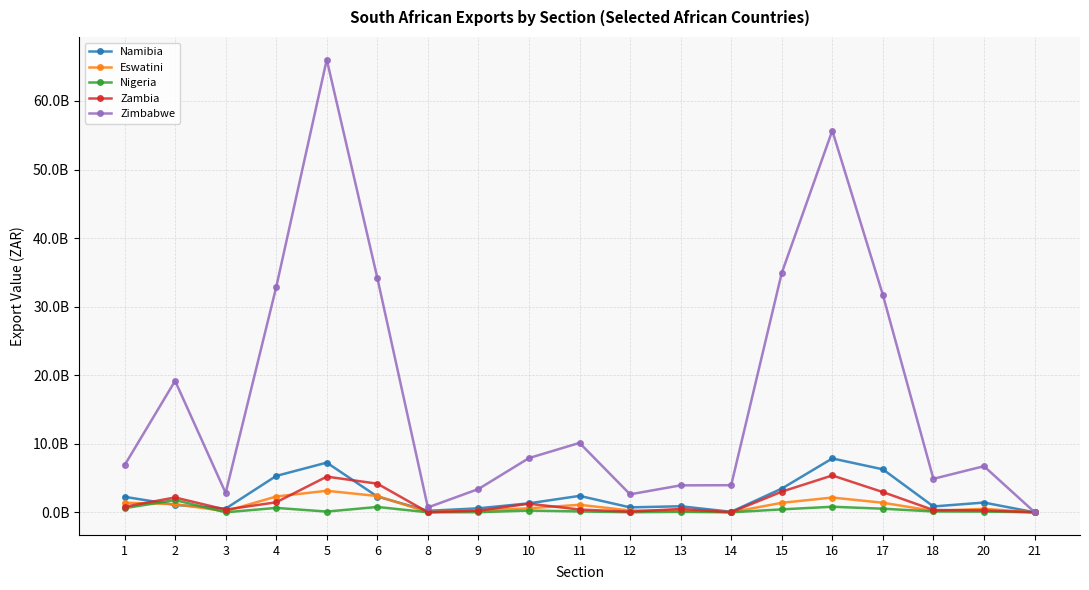

What are all the series names shown in the legend?

Namibia, Eswatini, Nigeria, Zambia, Zimbabwe